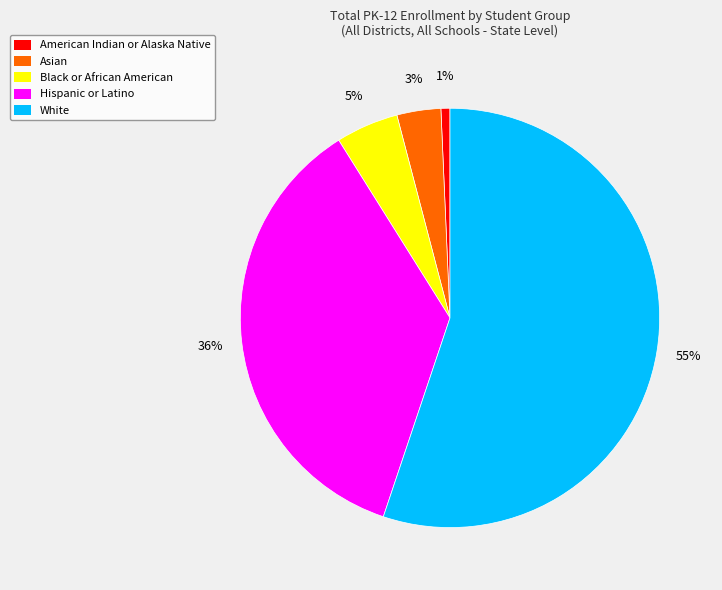

Is the sum of Hispanic or Latino and White greater than half?

Yes